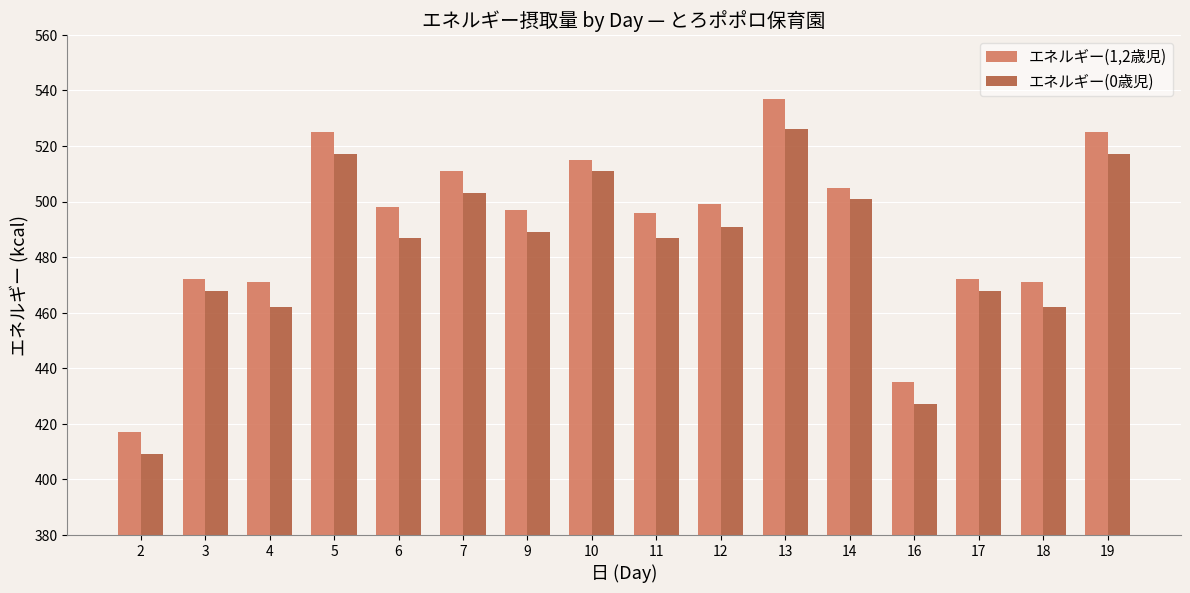

Rank the series by their average value, from highest to lowest.

エネルギー(1,2歳児), エネルギー(0歳児)